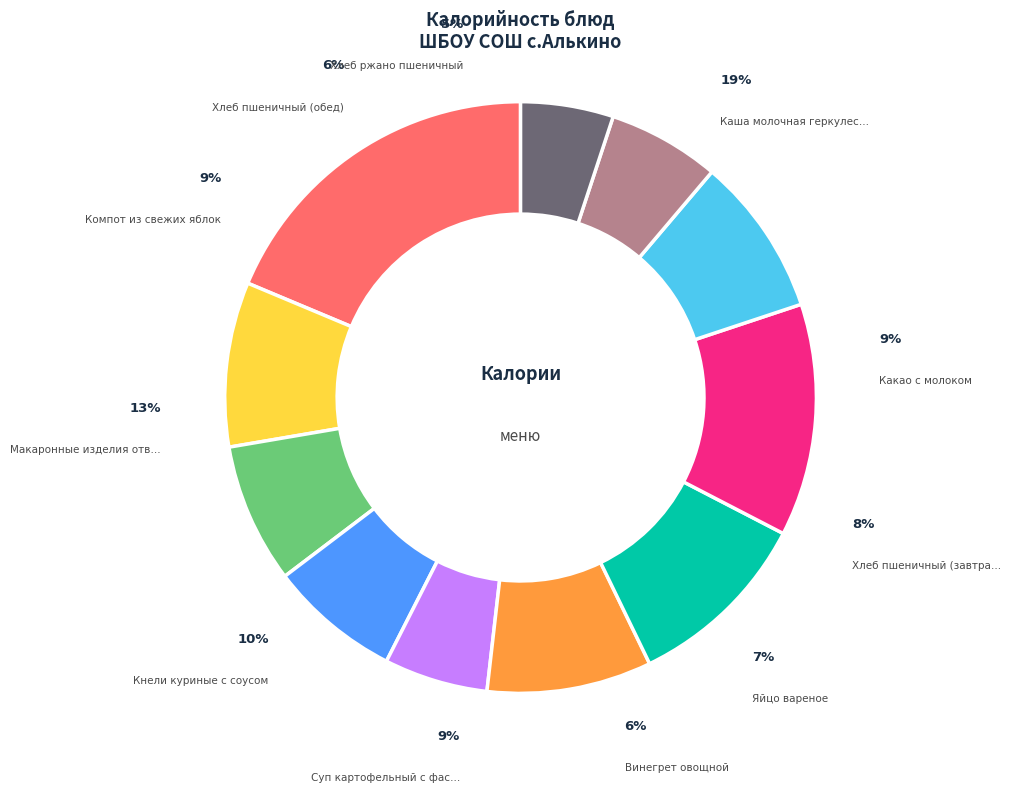

Is it true that Хлеб ржано пшеничный is 12% of the pie?

False